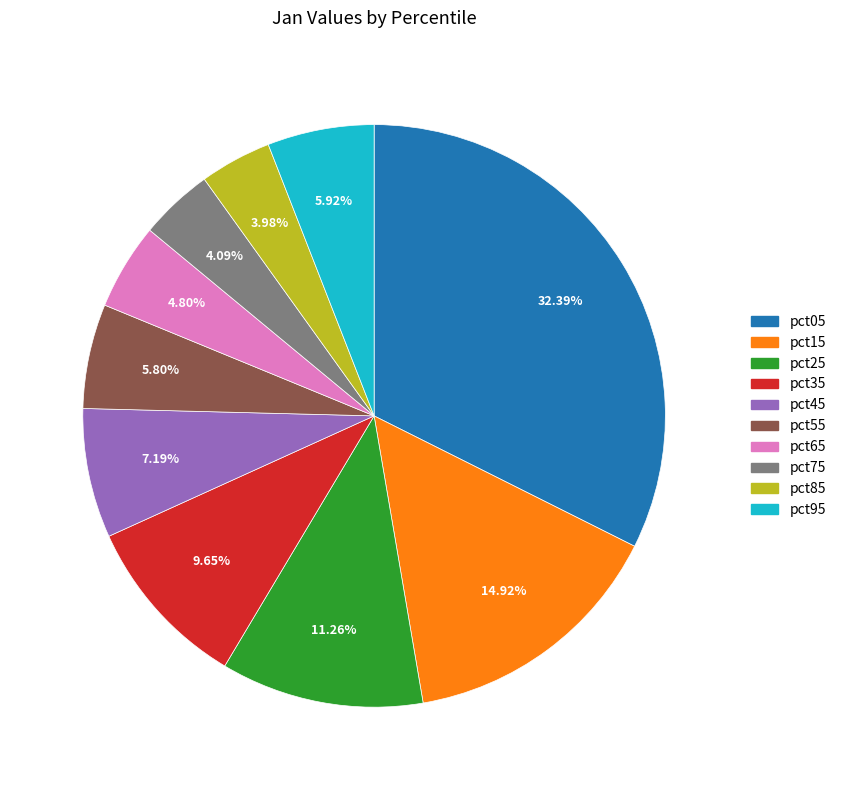

How many segments does this pie chart have?

10